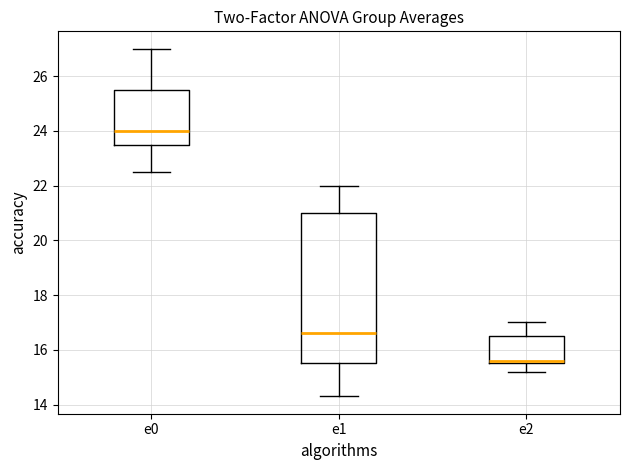

Reading left to right, transcribe this box plot: for each box, give where its median line is, the range the box spans, and where its two whiskers end, as read against the y-axis. The values are not printed on the chart, so give them approximately, as read against the axis.

e0: median 24.0, box 23.6 to 25.6, whiskers 22.6 to 27.0
e1: median 16.6, box 15.6 to 21.0, whiskers 14.4 to 22.0
e2: median 15.6 (just above the box's lower edge), box 15.6 to 16.6, whiskers 15.2 to 17.0